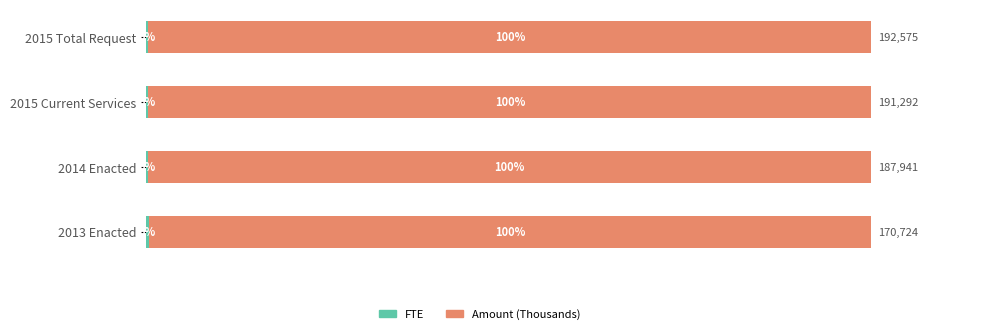

Which series has the largest total across all categories?

Amount (Thousands)